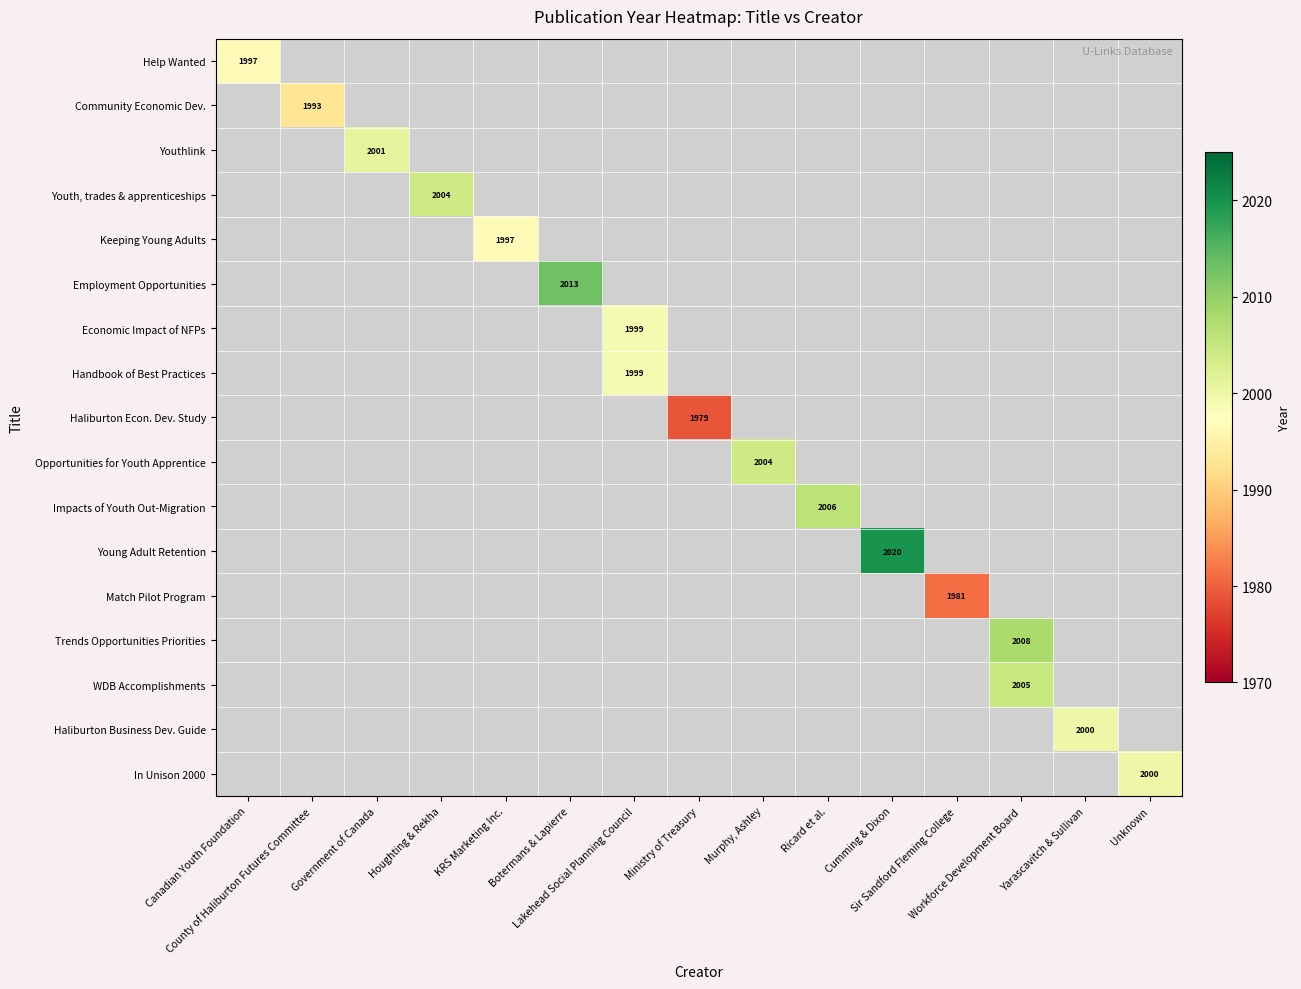

Which series has the largest total across all categories?

Young Adult Retention